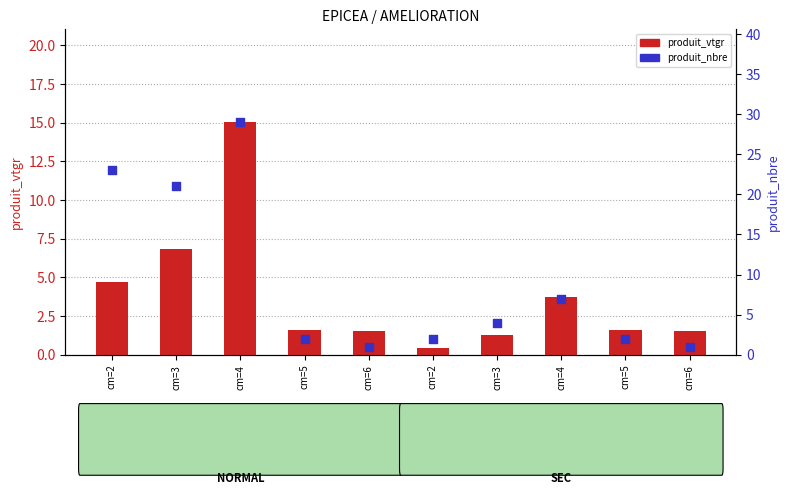

What is the total value across all series at cm=6?

2.5